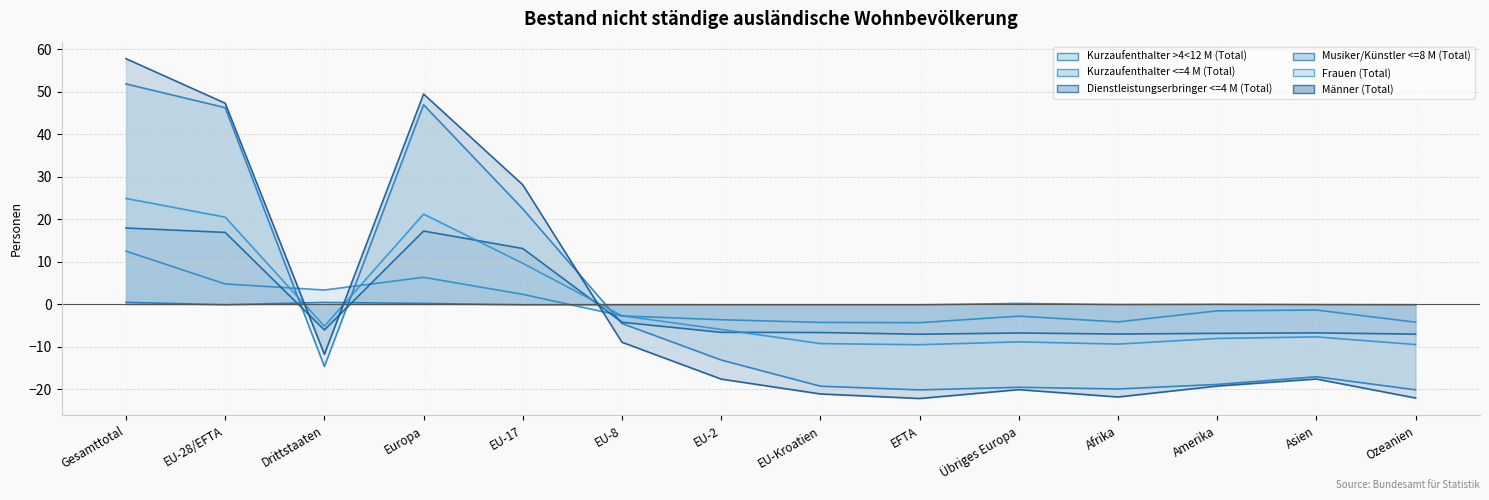

Reading right to left, list all the values displayed in this chart.

Kurzaufenthalter >4<12 M (Total): -20.1	-17.1	-18.9	-19.9	-19.5	-20.2	-19.3	-13.1	-4.5	22.4	46.9	-14.6	46.2	51.8
Kurzaufenthalter <=4 M (Total): -4.2	-1.4	-1.6	-4.2	-2.8	-4.3	-4.3	-3.7	-2.7	2.3	6.3	3.3	4.8	12.5
Dienstleistungserbringer <=4 M (Total): -7.0	-6.7	-6.9	-7.0	-6.8	-7.1	-6.7	-6.6	-4.3	13.1	17.2	-6.1	16.9	17.9
Musiker/Künstler <=8 M (Total): -0.1	-0.1	-0.0	-0.1	0.2	-0.1	-0.1	-0.1	-0.1	-0.1	0.2	0.4	-0.1	0.4
Frauen (Total): -9.5	-7.7	-8.1	-9.4	-8.9	-9.5	-9.3	-5.9	-2.7	9.6	21.2	-5.2	20.5	24.9
Männer (Total): -22.1	-17.6	-19.3	-21.8	-20.1	-22.2	-21.1	-17.6	-9.0	28.1	49.4	-11.8	47.3	57.7